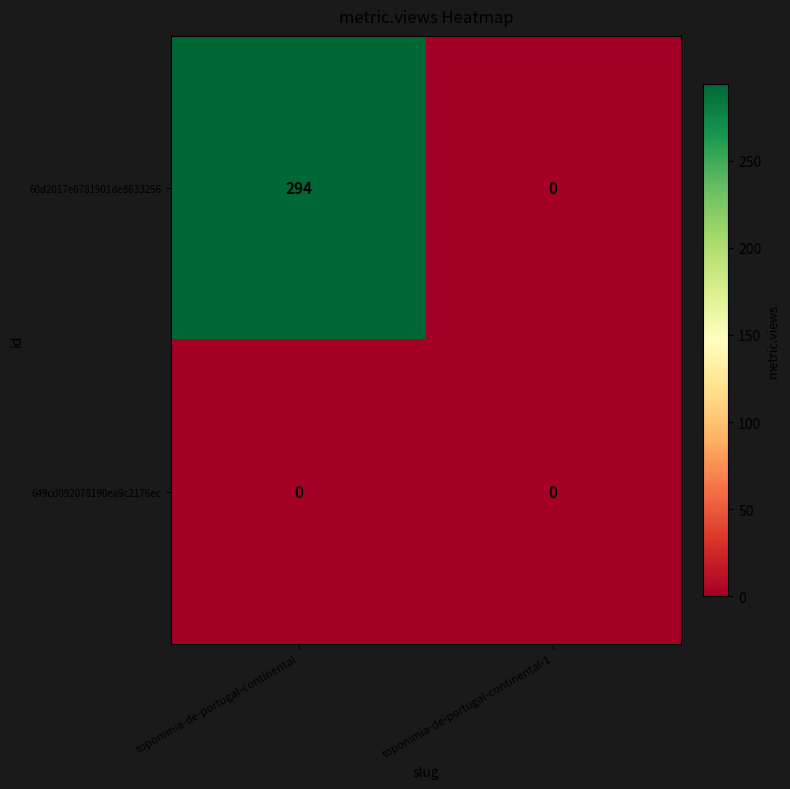

Reading right to left, what are all the values shown in this chart?

60d2017e0781901de8633256: 0	294
649cd092078190ea9c2176ec: 0	0